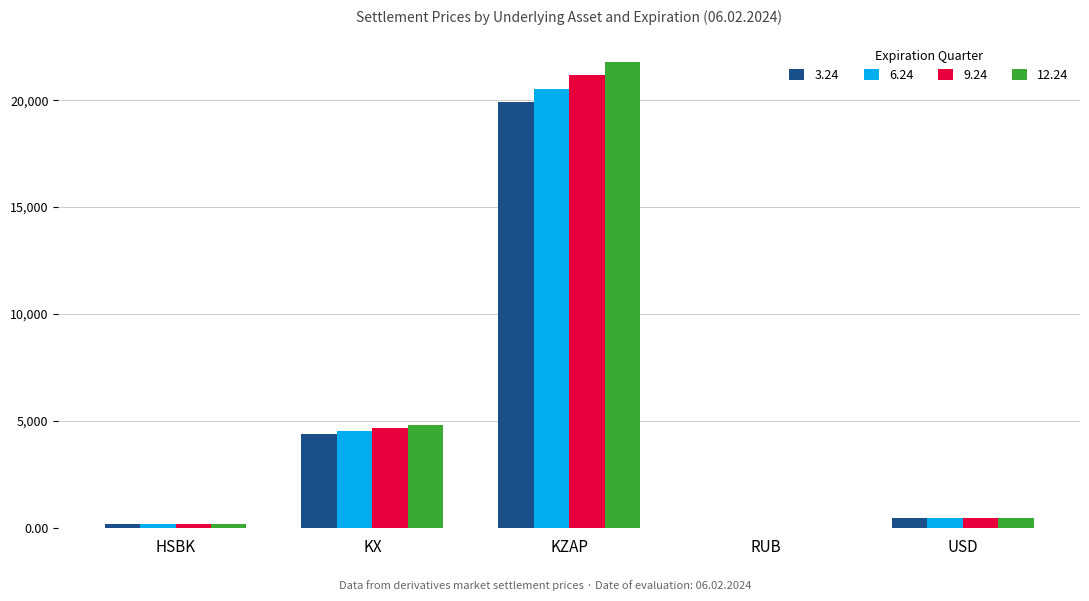

The value of 6.24 at KZAP is 7511.8. True or false?

False